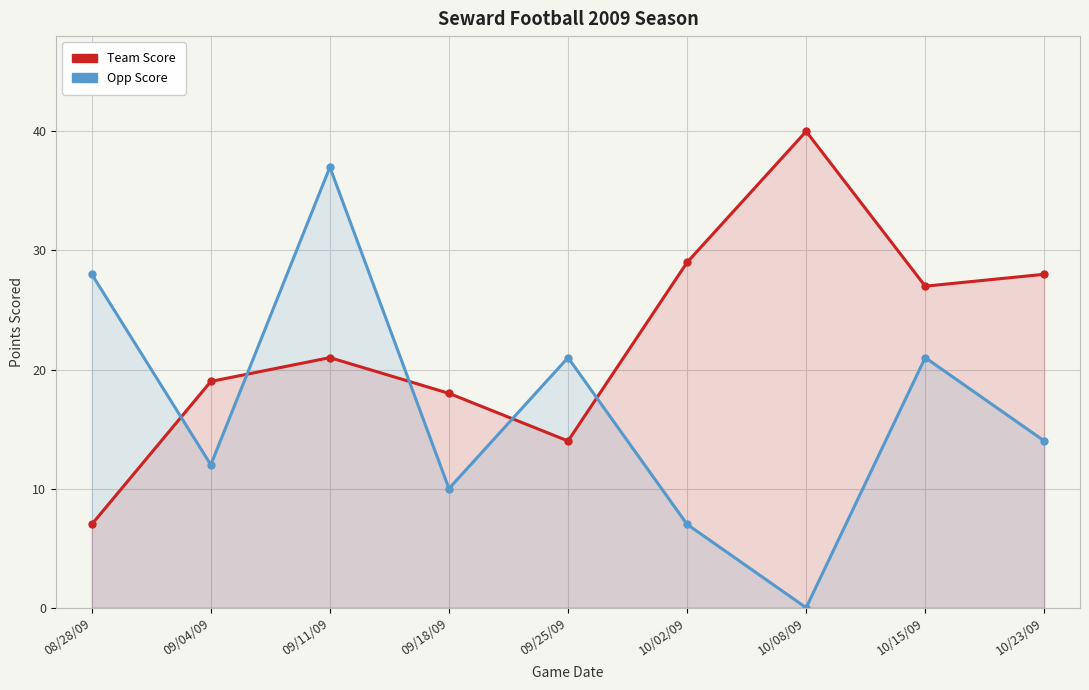

Reading left to right, transcribe all the data shown in this chart.

Team Score: 08/28/09=7	09/04/09=19	09/11/09=21	09/18/09=18	09/25/09=14	10/02/09=29	10/08/09=40	10/15/09=27	10/23/09=28
Opp Score: 08/28/09=28	09/04/09=12	09/11/09=37	09/18/09=10	09/25/09=21	10/02/09=7	10/08/09=0	10/15/09=21	10/23/09=14